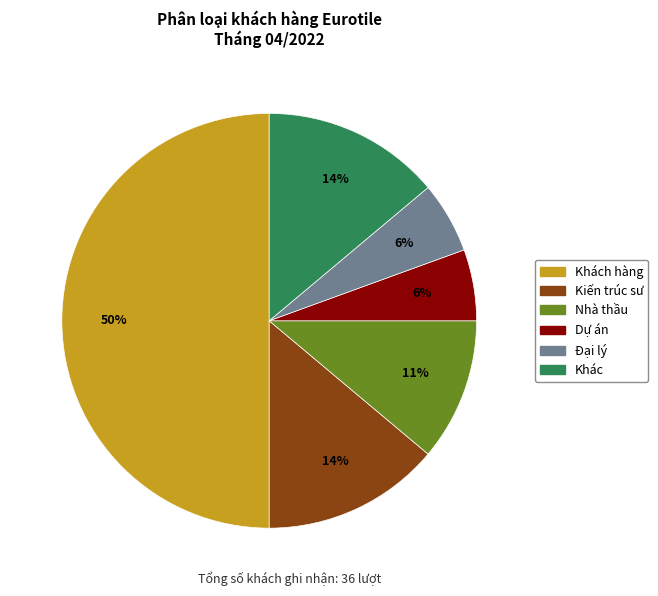

To the nearest percent, what is the difference between the largest and smallest slice percentages?

44%